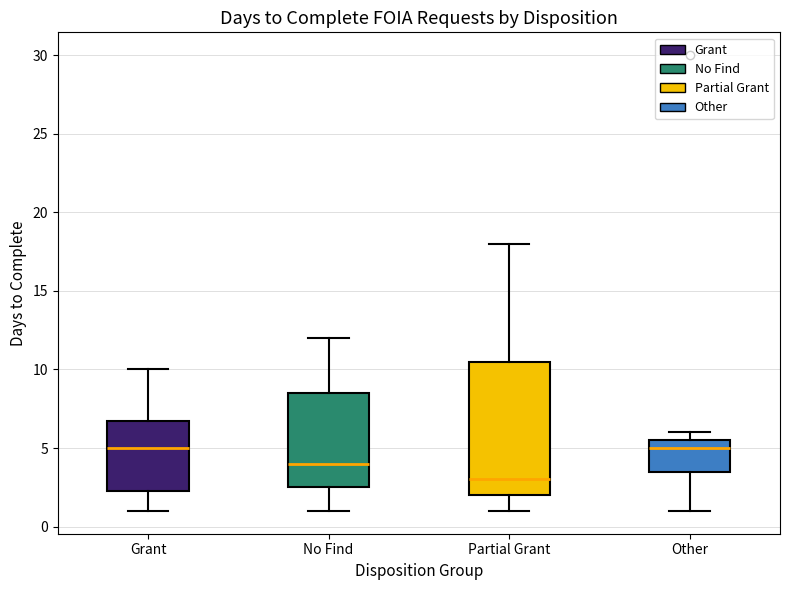

Comparing the boxes themselves (not the whiskers), which one is the tallest?

Partial Grant